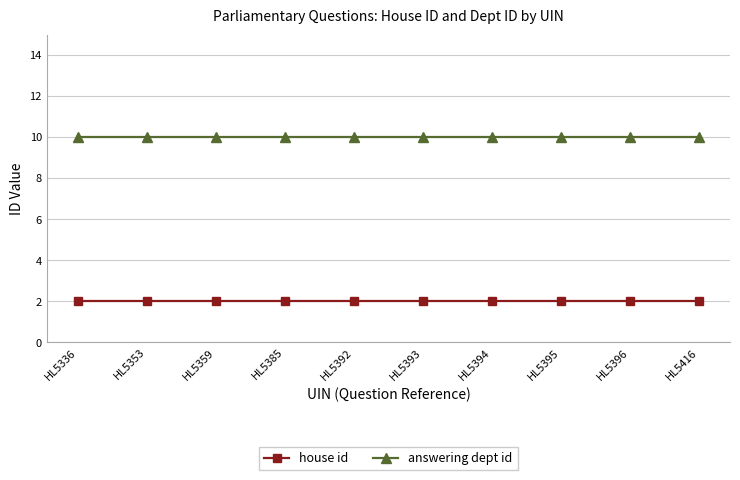

Does the chart display data point markers on the line(s)?

Yes